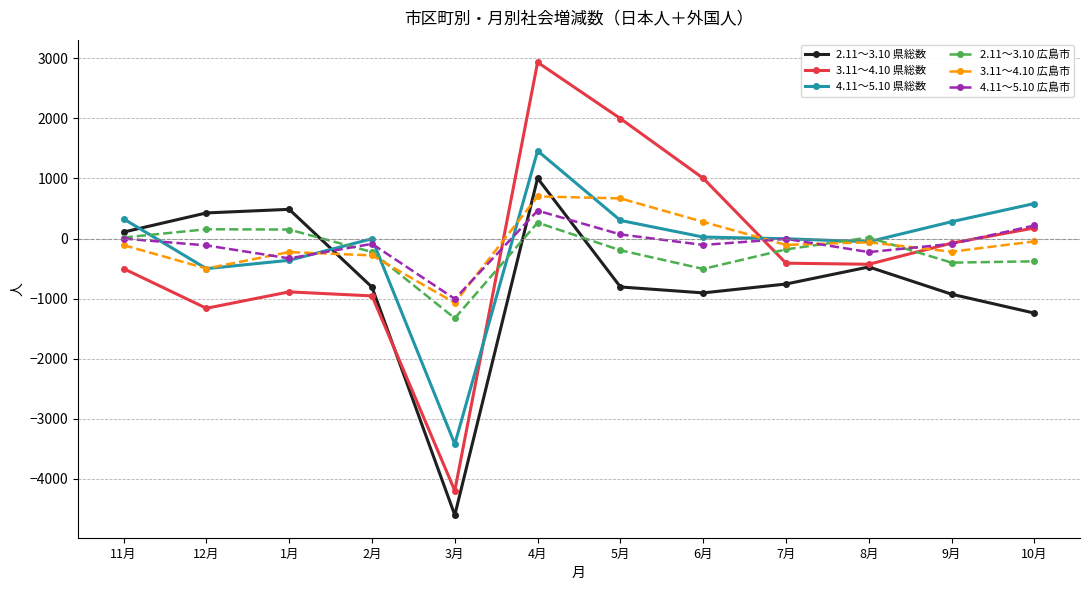

What is the approximate value of 2.11～3.10 県総数 at 1月, to the nearest 50?

500